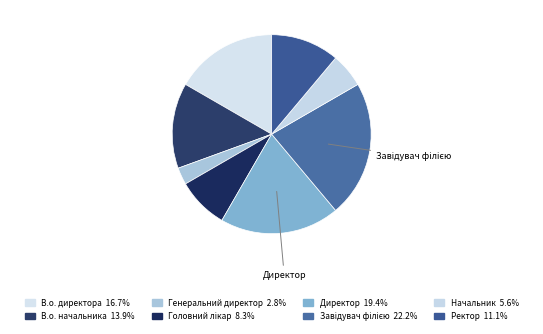

Count the number of slices in the pie.

8